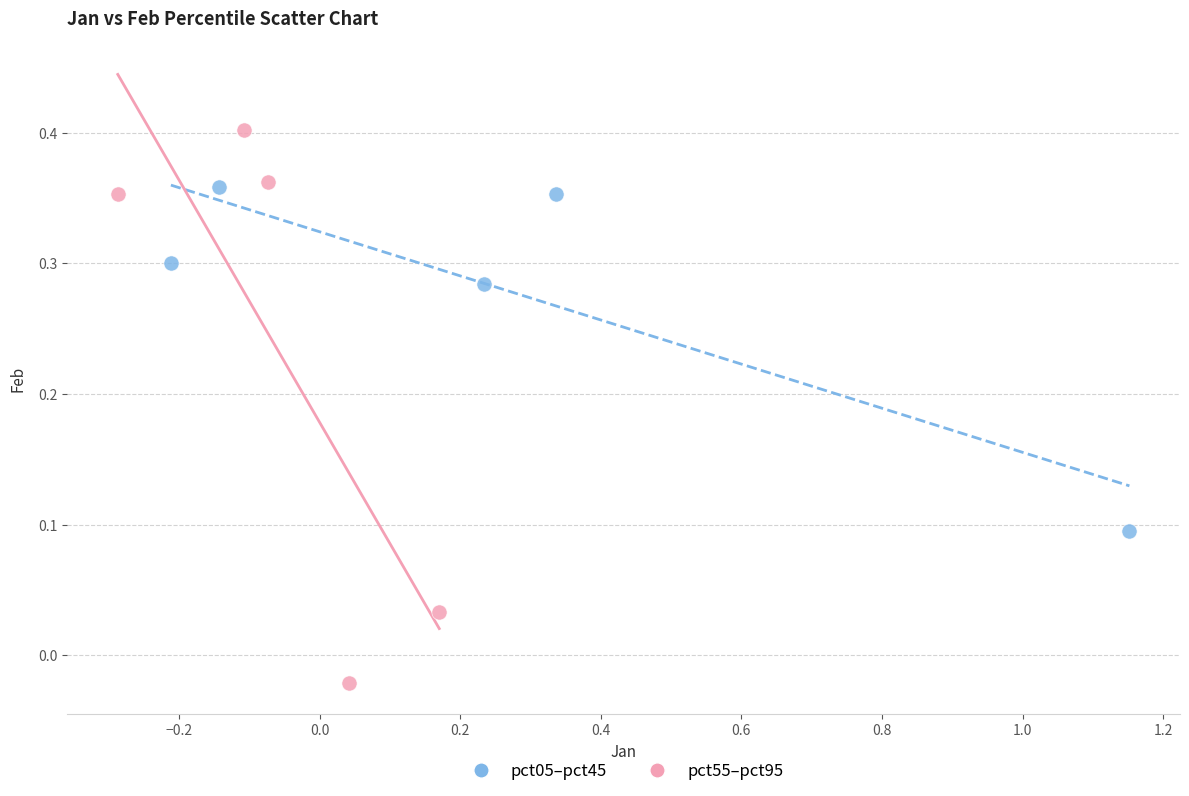

Which series has the largest Y range (max minus min)?

pct55–pct95